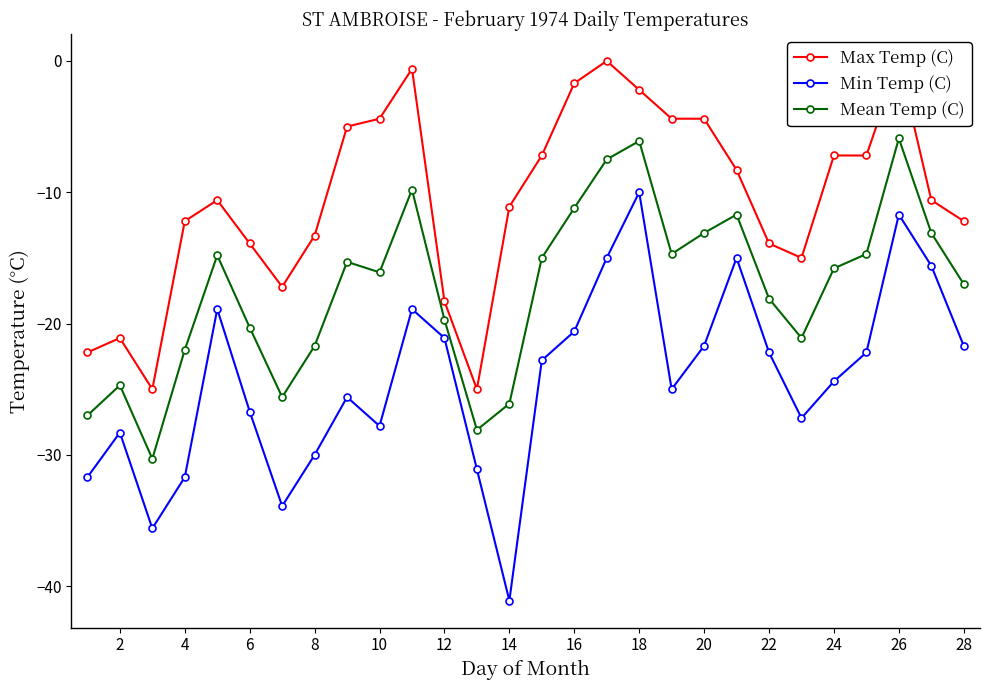

Where is Mean Temp (C) nearest to the value -18?

22